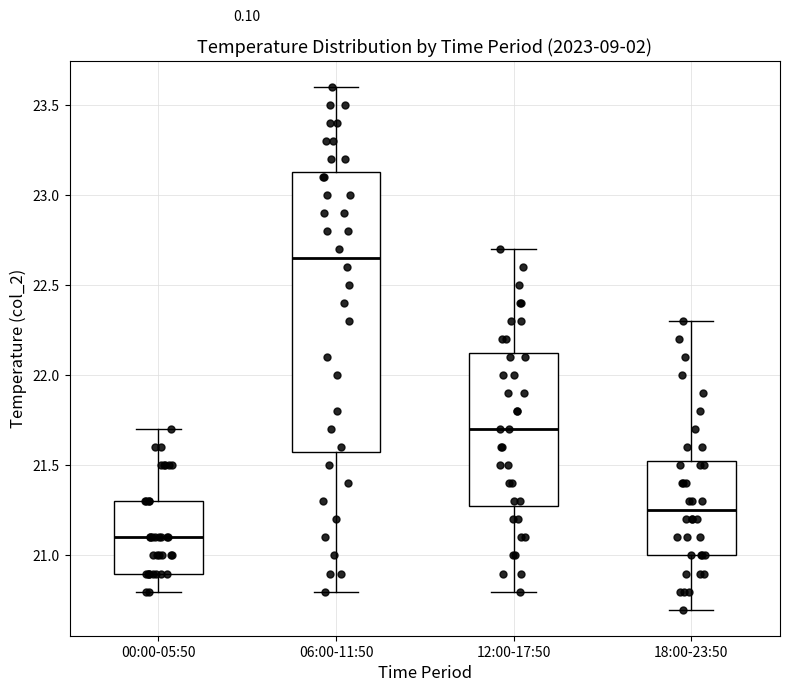

Comparing the boxes themselves (not the whiskers), which one is the tallest?

06:00-11:50